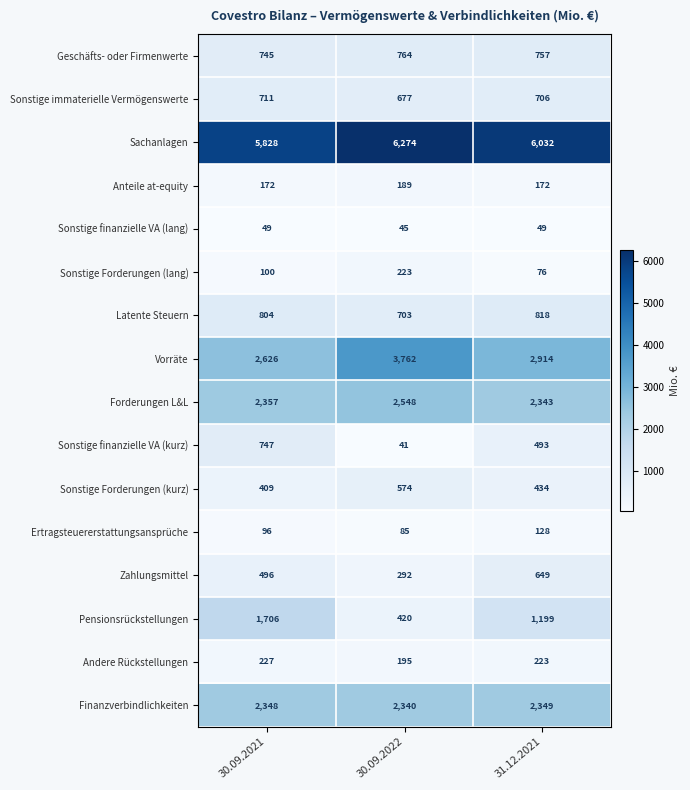

At how many categories does at least one series exceed 3567?

3